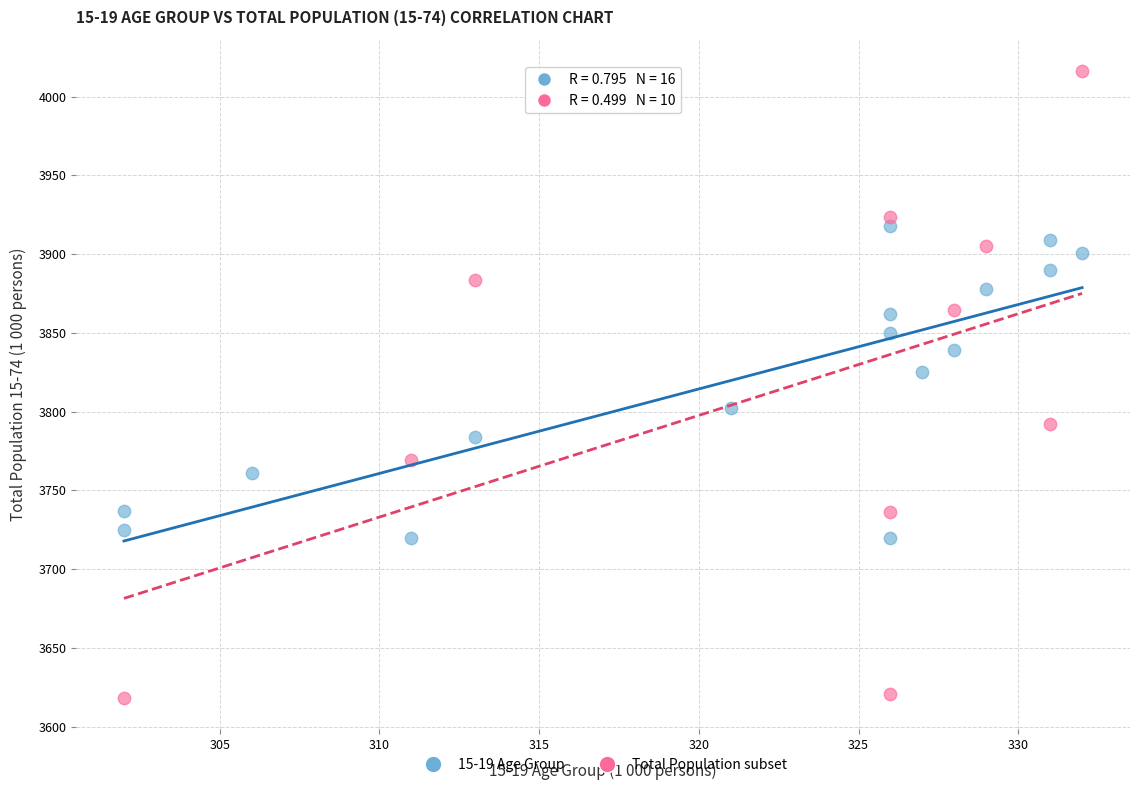

Which series contains the highest Y value?

Total Population subset